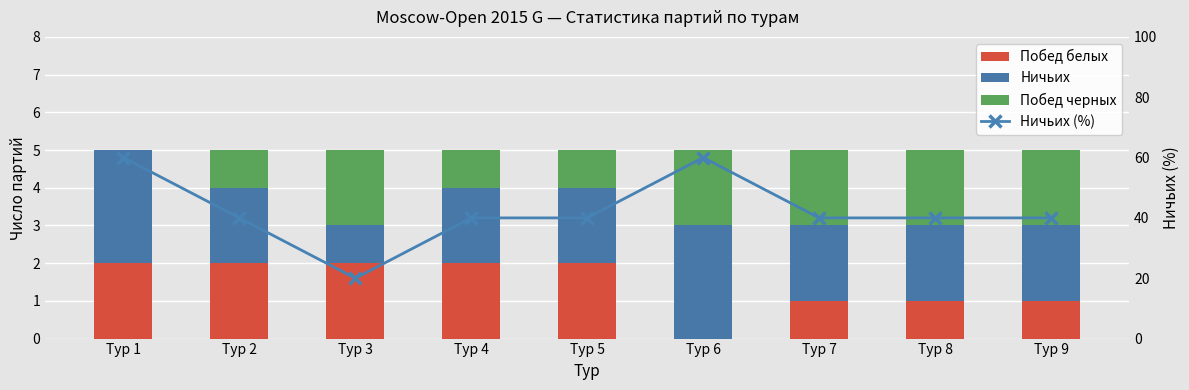

How many values in the Побед белых series are below 2?

4